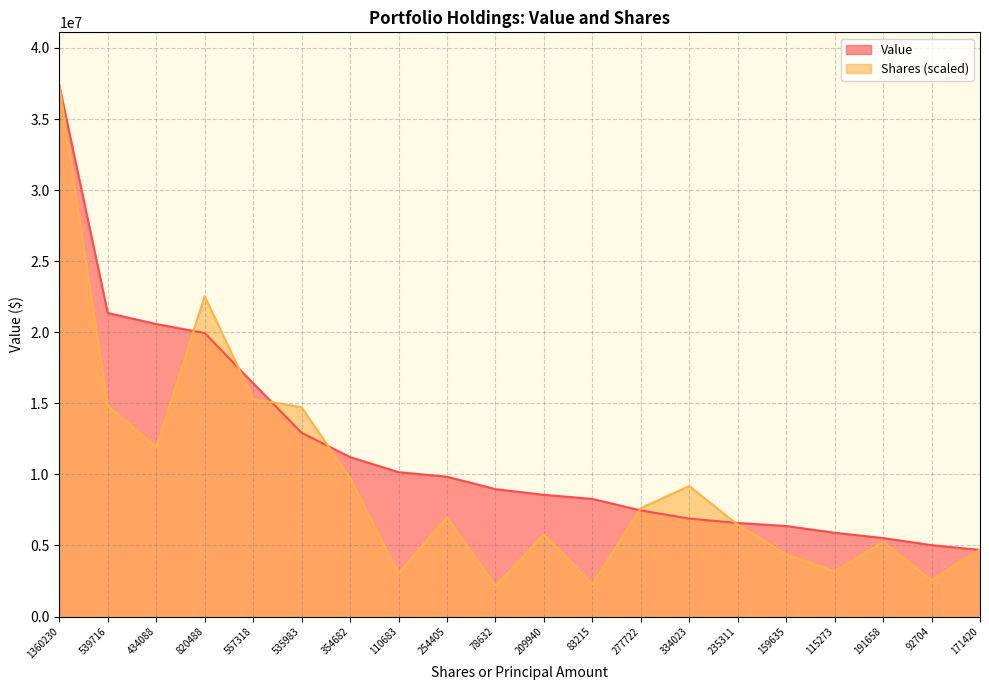

Reading left to right, list all the values displayed in this chart.

Value: 1360230=37365521.0	539716=21354476.0	434088=20577855.0	820488=19946051.0	557318=16415515.0	535983=12927904.0	354682=11218580.0	110683=10156286.0	254405=9835297.0	78632=8962500.0	209940=8563453.0	83215=8273237.0	277722=7461066.0	334023=6890890.0	235311=6581838.0	159635=6367840.0	115273=5891621.0	191658=5519750.0	92704=5023646.0	171420=4683187.0
Shares: 1360230=37365521.0	539716=14825999.7	434088=11924398.3	820488=22538807.1	557318=15309526.6	535983=14723454.2	354682=9743115.3	110683=3040462.2	254405=6988505.9	78632=2160021.2	209940=5767052.2	83215=2285916.2	277722=7629023.9	334023=9175612.5	235311=6463993.7	159635=4385173.8	115273=3166549.6	191658=5264845.7	92704=2546579.1	171420=4708907.8